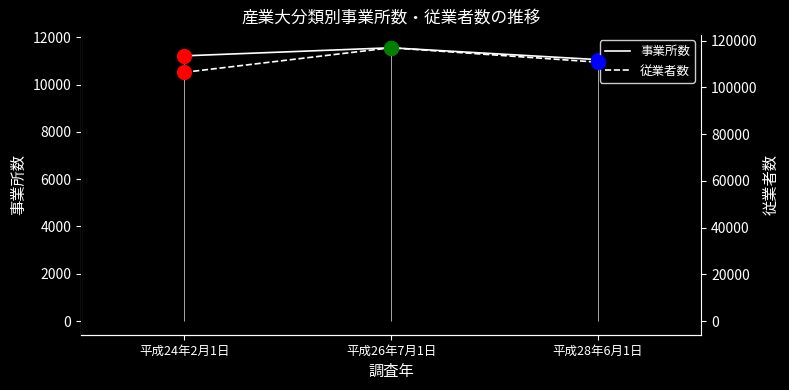

Reading left to right, extract all data points from this chart.

事業所数: 平成24年2月1日=11213	平成26年7月1日=11554	平成28年6月1日=11053
従業者数: 平成24年2月1日=106415	平成26年7月1日=116916	平成28年6月1日=110758